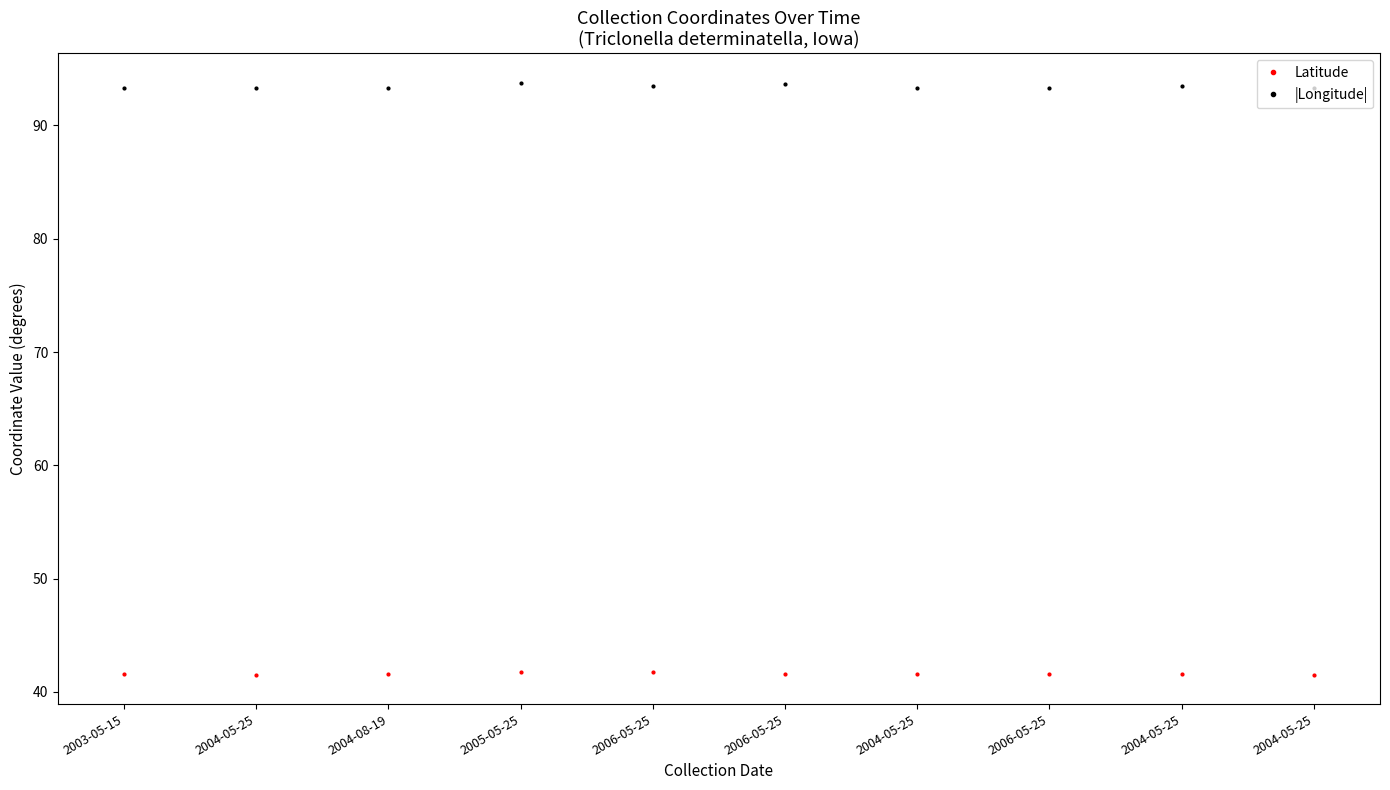

True or false: Latitude and |Longitude| cross at least once.

False